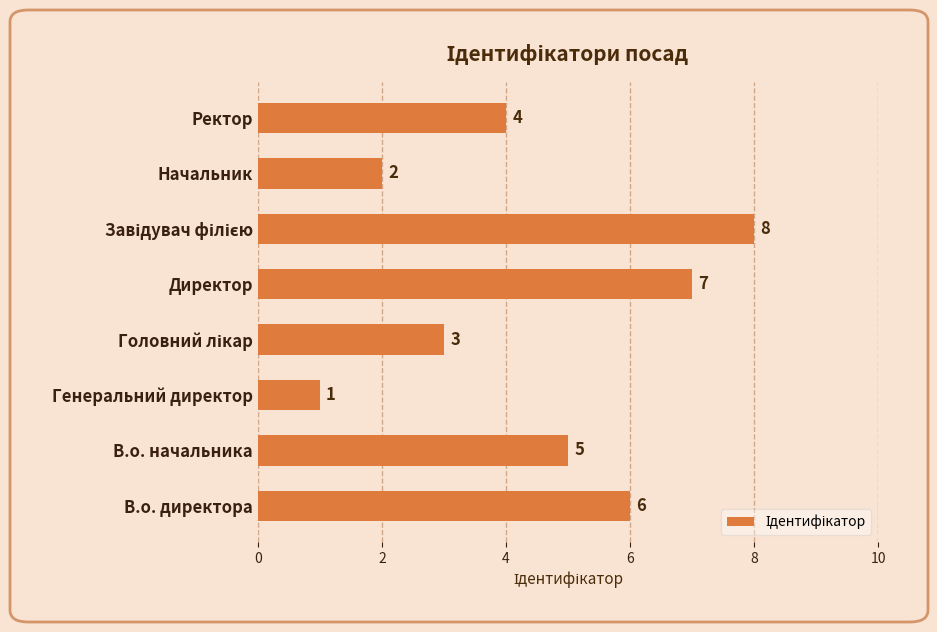

Count the number of categories in the chart.

8